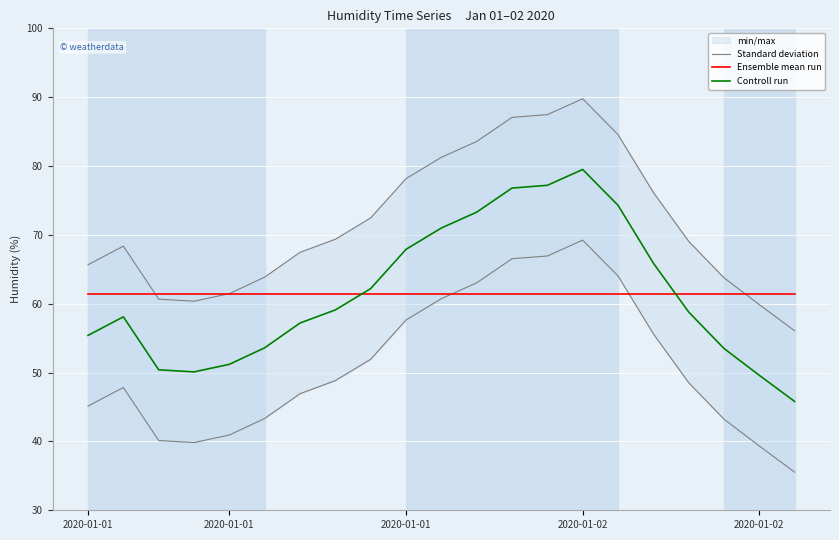

What is the sum of all Standard deviation values?

1506.5